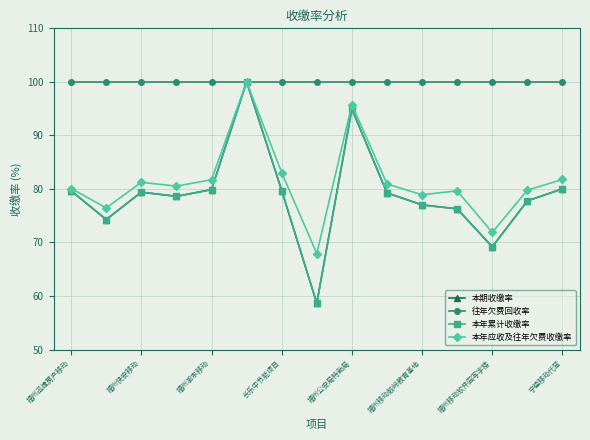

What is the sum of all 本年应收及往年欠费收缴率 values?

1219.7